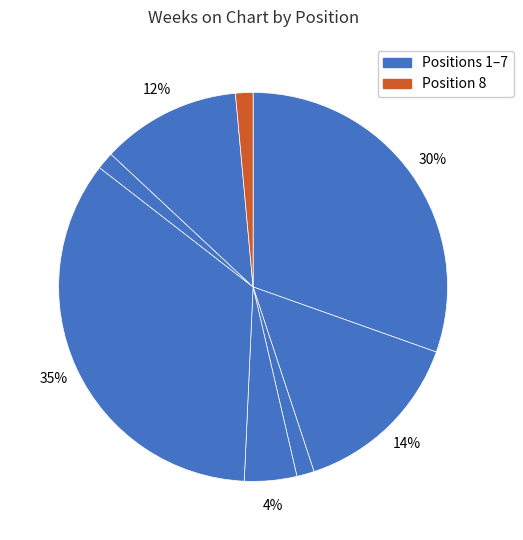

How many slices are in this pie chart?

8